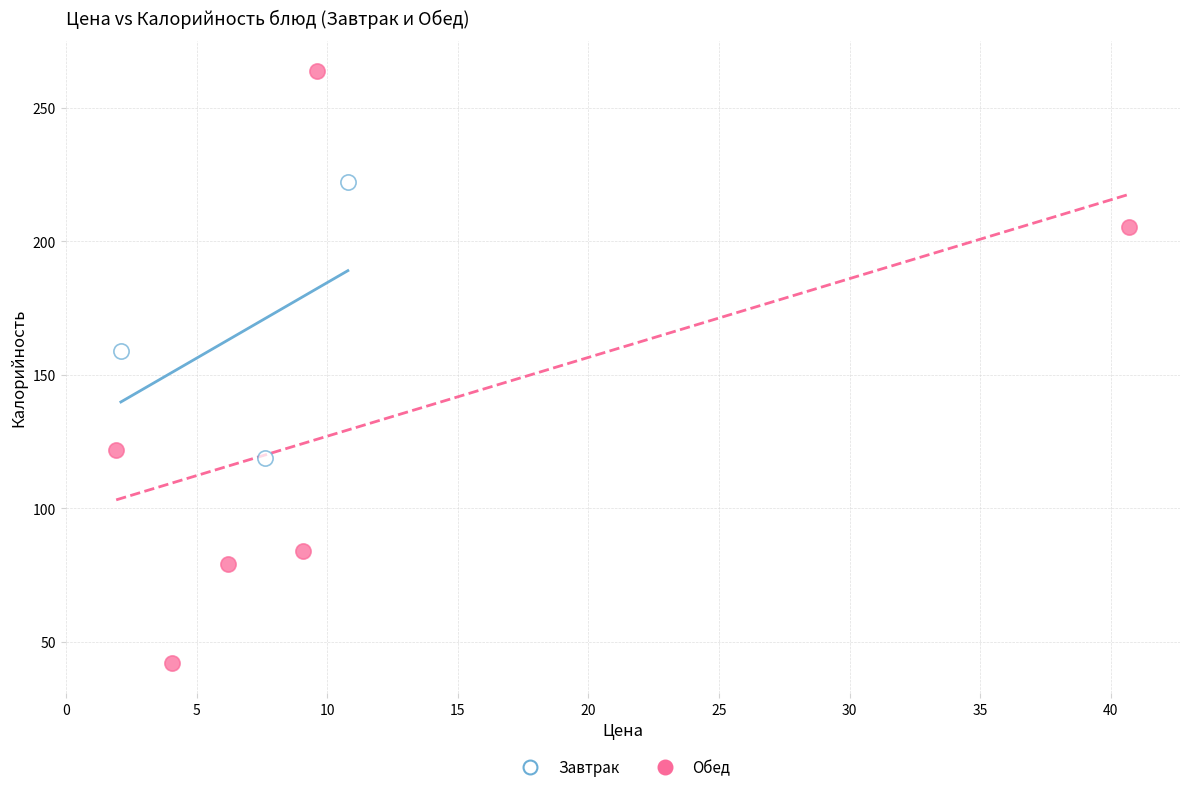

Which series reaches the minimum Y coordinate?

Обед